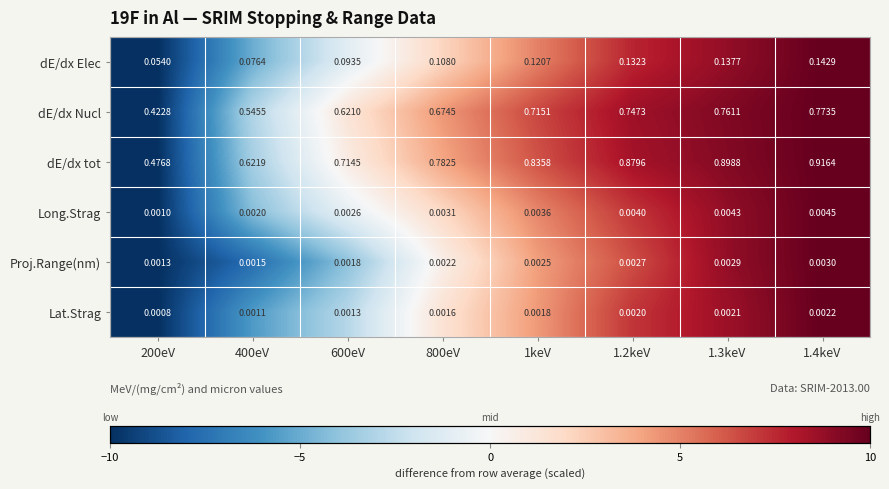

Which series has the widest spread of values?

dE/dx tot